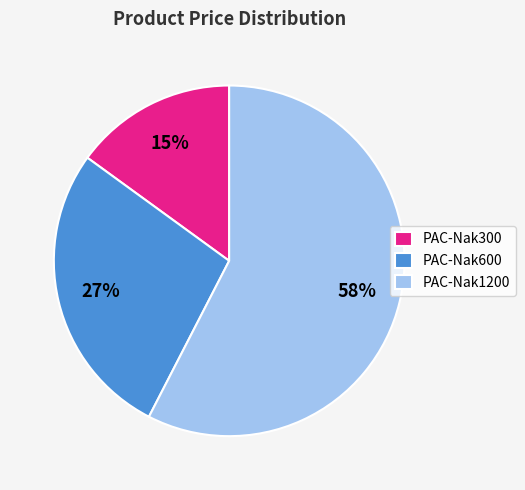

Is there a majority slice in this chart?

Yes